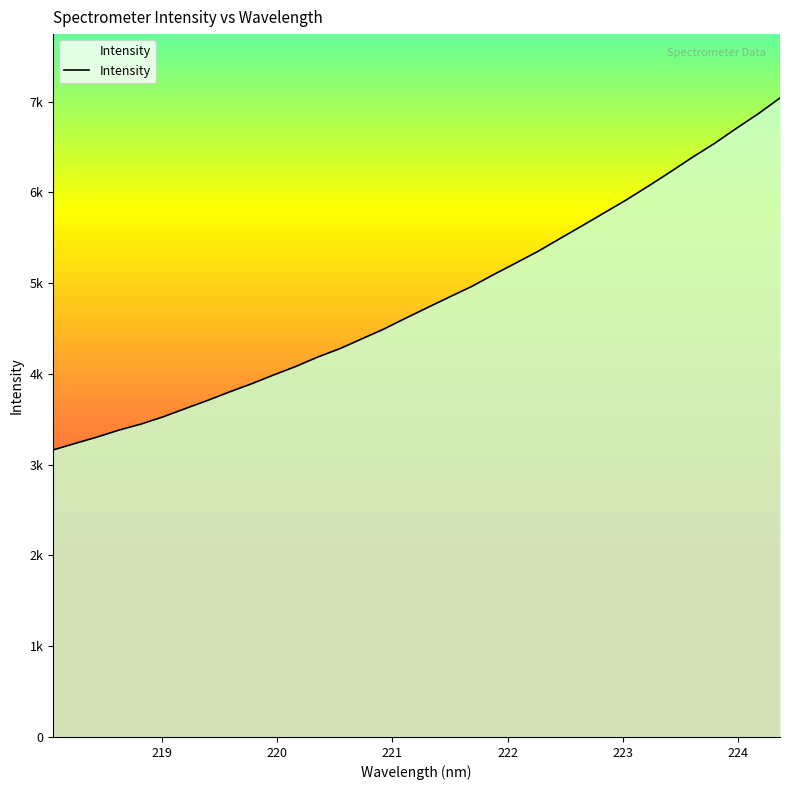

Rank the categories by value from highest to lowest.

224.3616, 224.1709, 223.9802, 223.7895, 223.5987, 223.408, 223.2172, 223.0264, 222.8355, 222.6447, 222.4538, 222.263, 222.0721, 221.8812, 221.6902, 221.4993, 221.3083, 221.1174, 220.9264, 220.7354, 220.5444, 220.3533, 220.1623, 219.9712, 219.7801, 219.589, 219.3979, 219.2067, 219.0156, 218.8244, 218.6332, 218.442, 218.2508, 218.0596